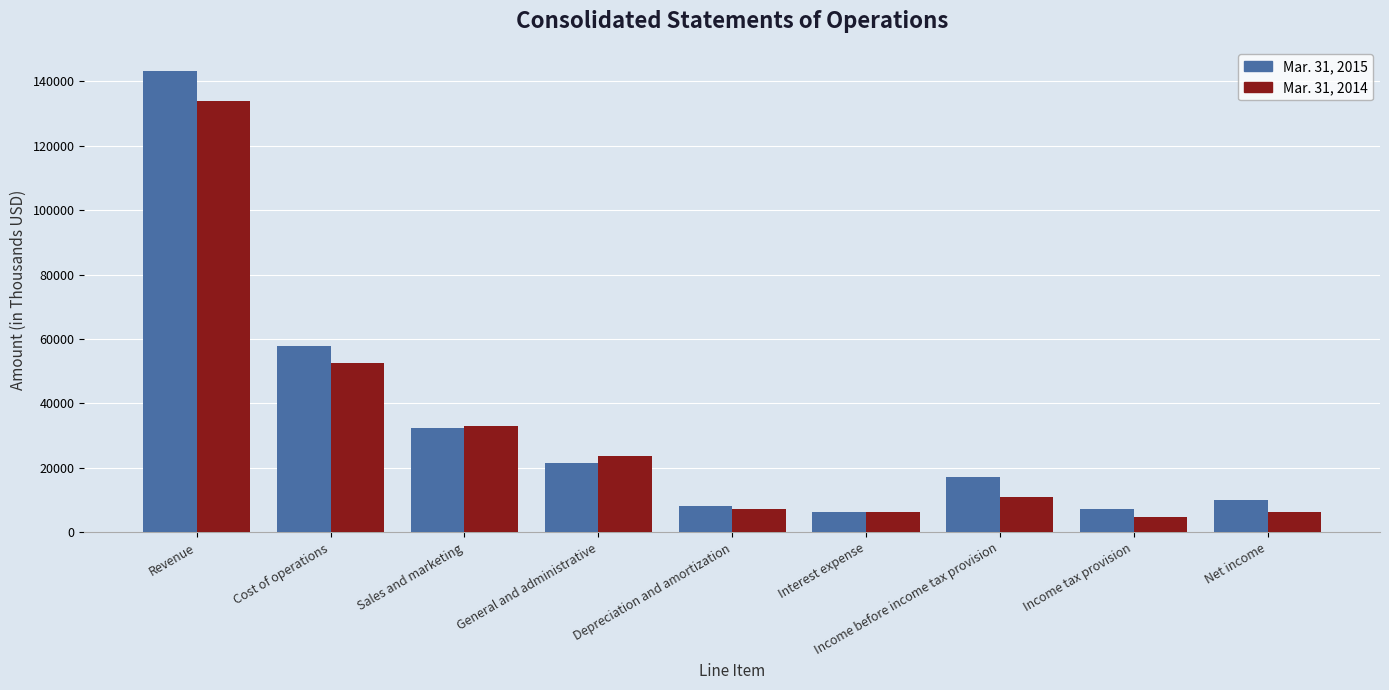

Are the bars grouped side by side (vs. stacked)?

Yes